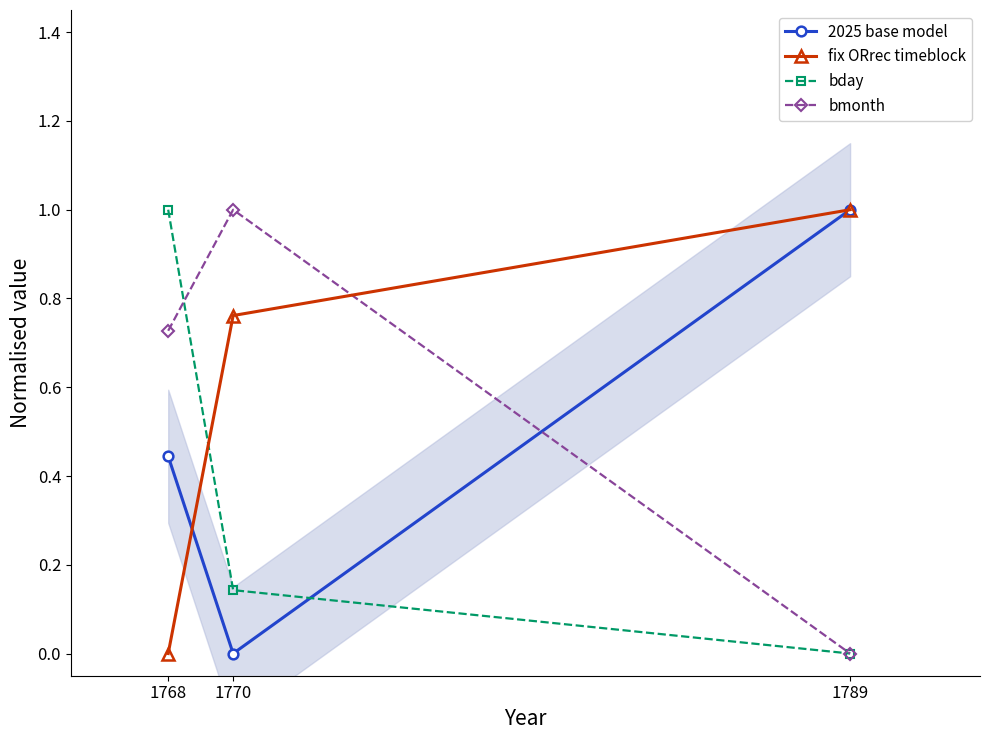

Count the number of categories in the chart.

3